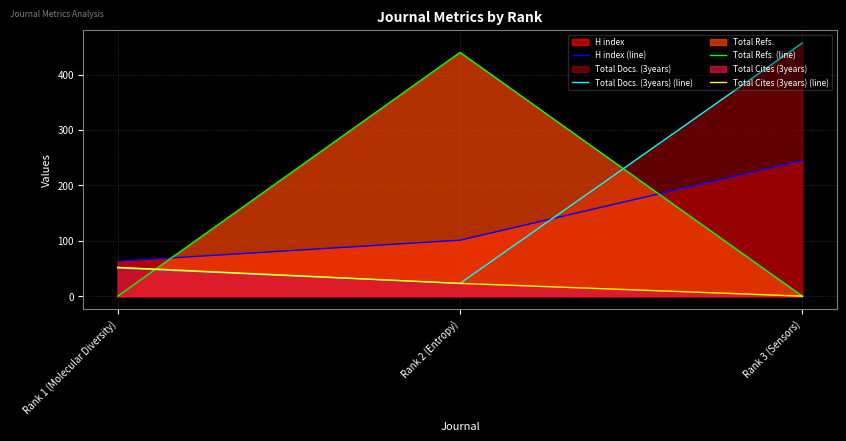

What is the maximum value shown in the chart?

457